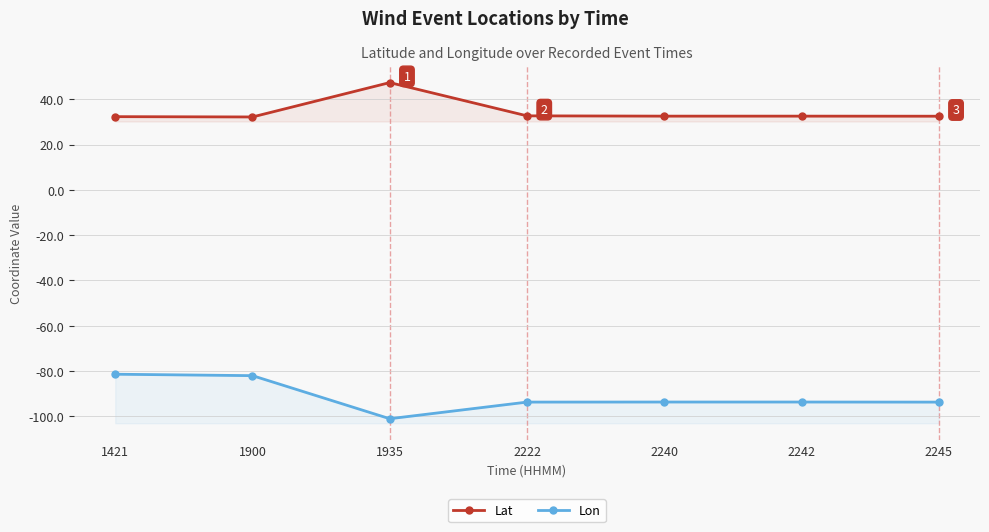

True or false: Lon has a value of -101.0 at 1935.

True